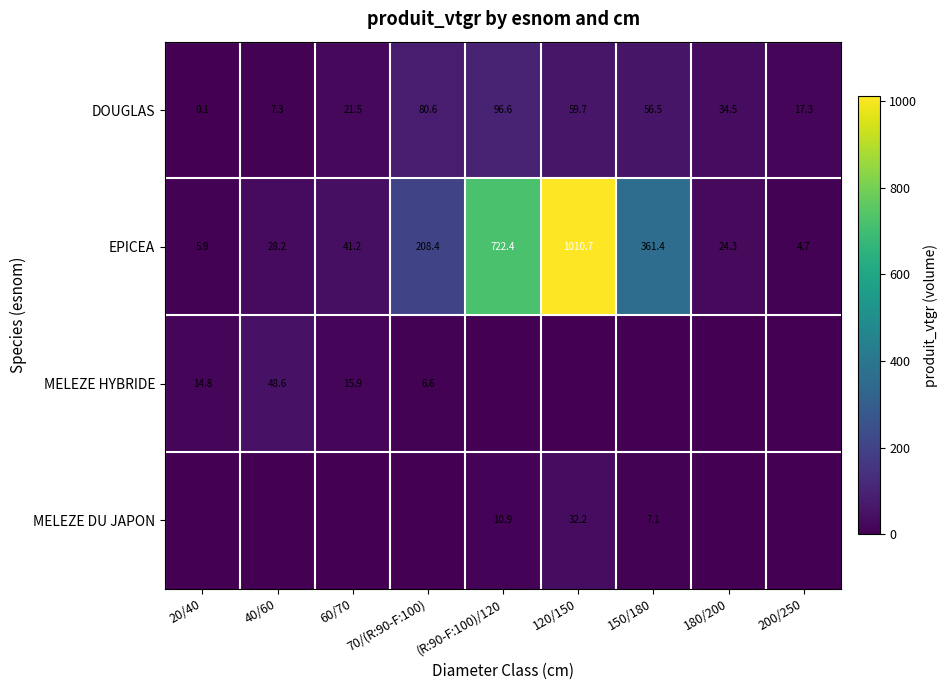

What is the average value of the DOUGLAS series?

41.6